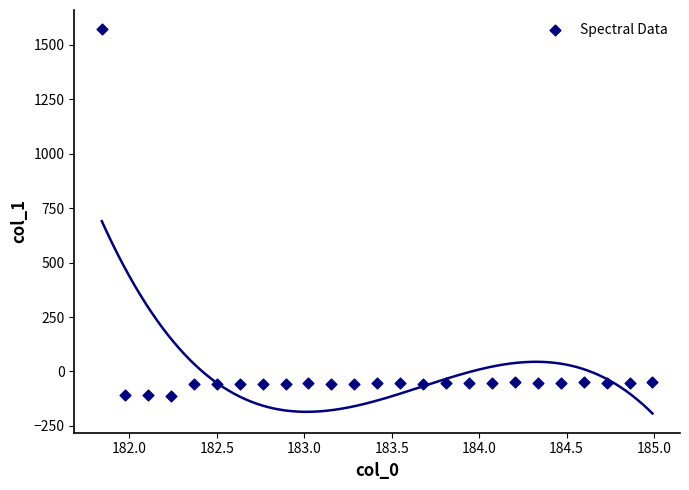

What is the range of X values (max minus min)?

3.1